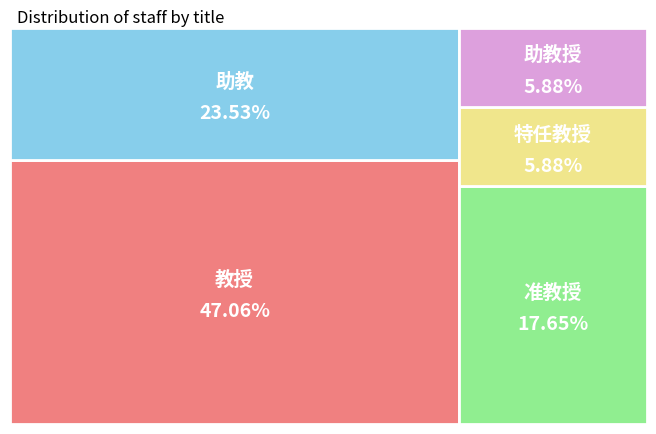

Count the number of slices in the pie.

5